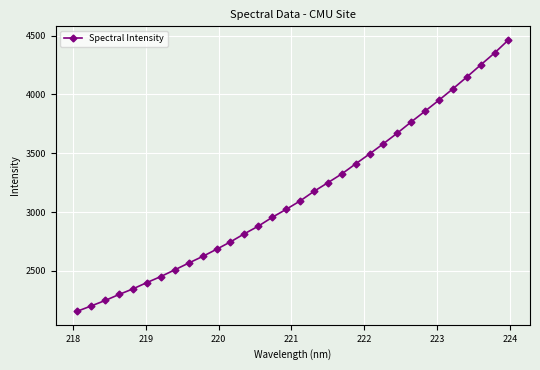

Count the number of categories in the chart.

32